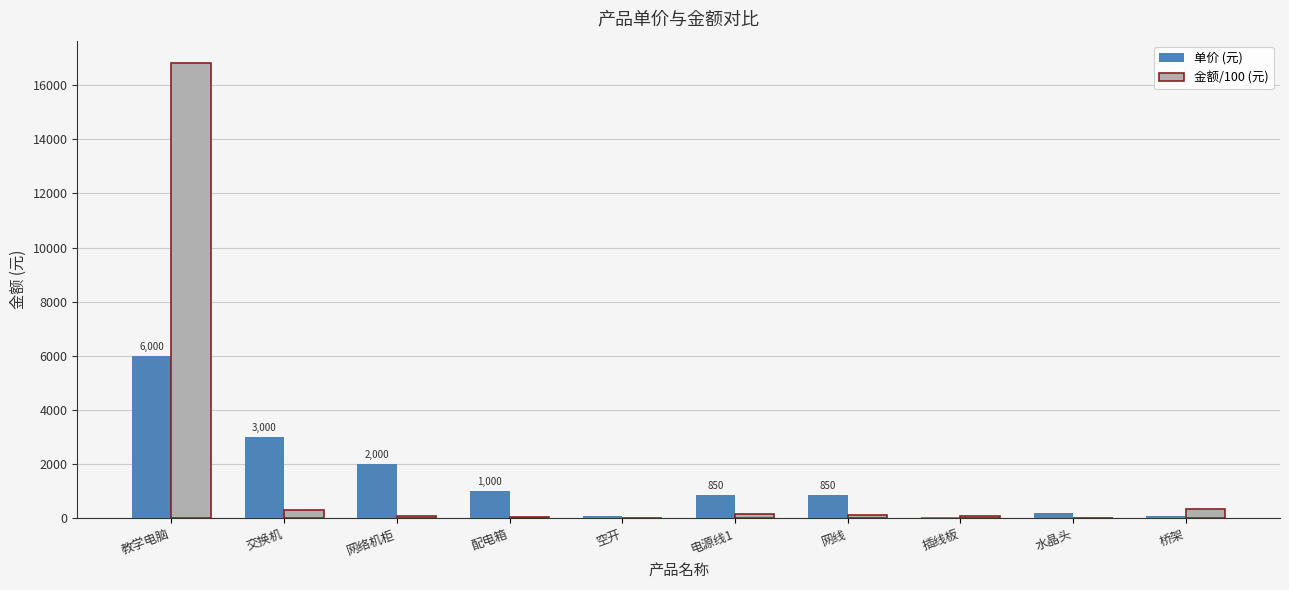

Which series has the largest total across all categories?

金额/100 (元)